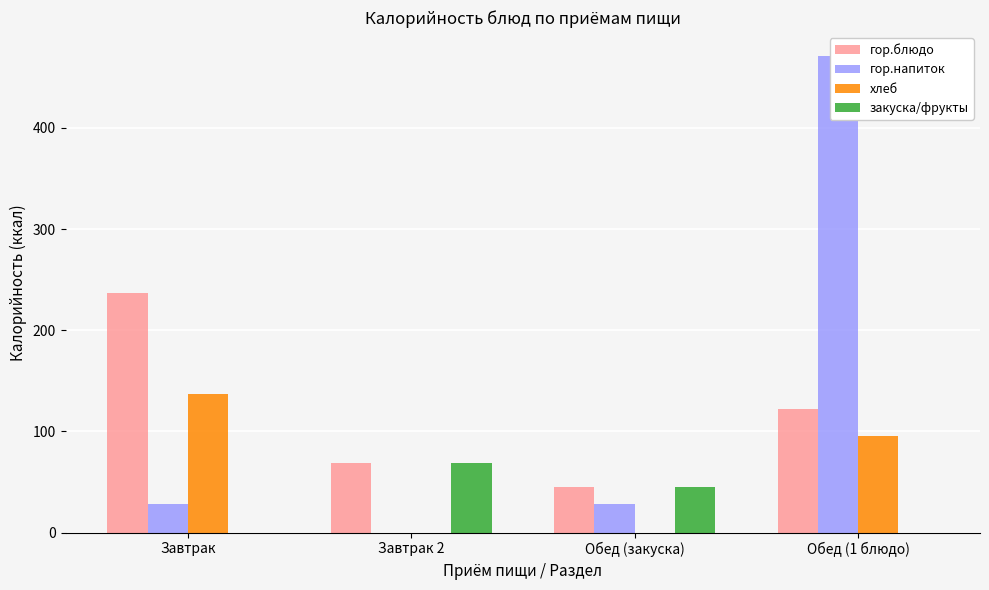

Reading left to right, extract all data points from this chart.

гор.блюдо: 237.2	68.6	44.5	122.4
гор.напиток: 28.0	0.0	28.0	471.2
хлеб: 137.1	0.0	0.0	95.0
закуска/фрукты: 0.0	68.6	44.5	0.0